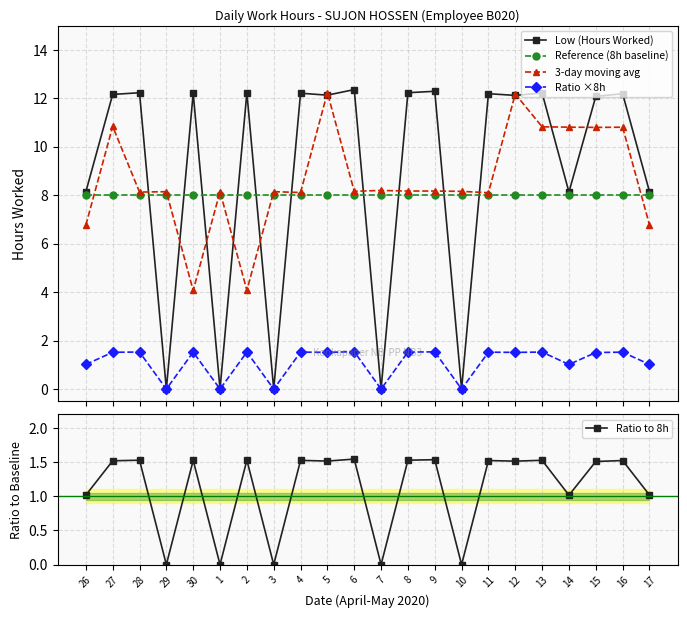

What is the value of the Ratio to 8h point at the 1st from the left?

1.0